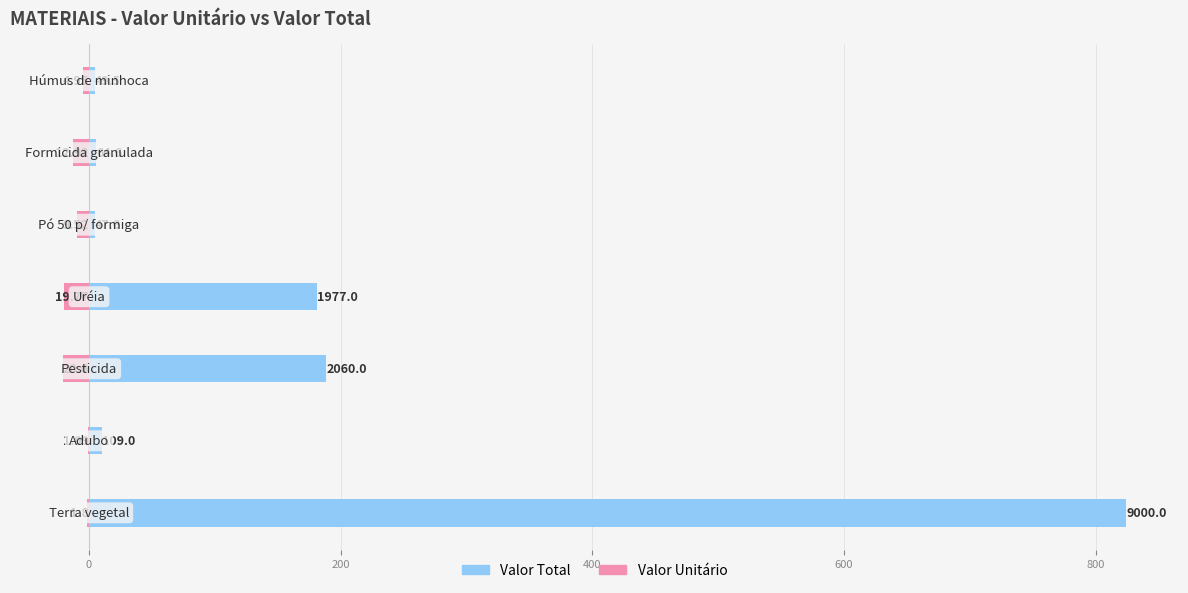

How many bars are there in each group?

2